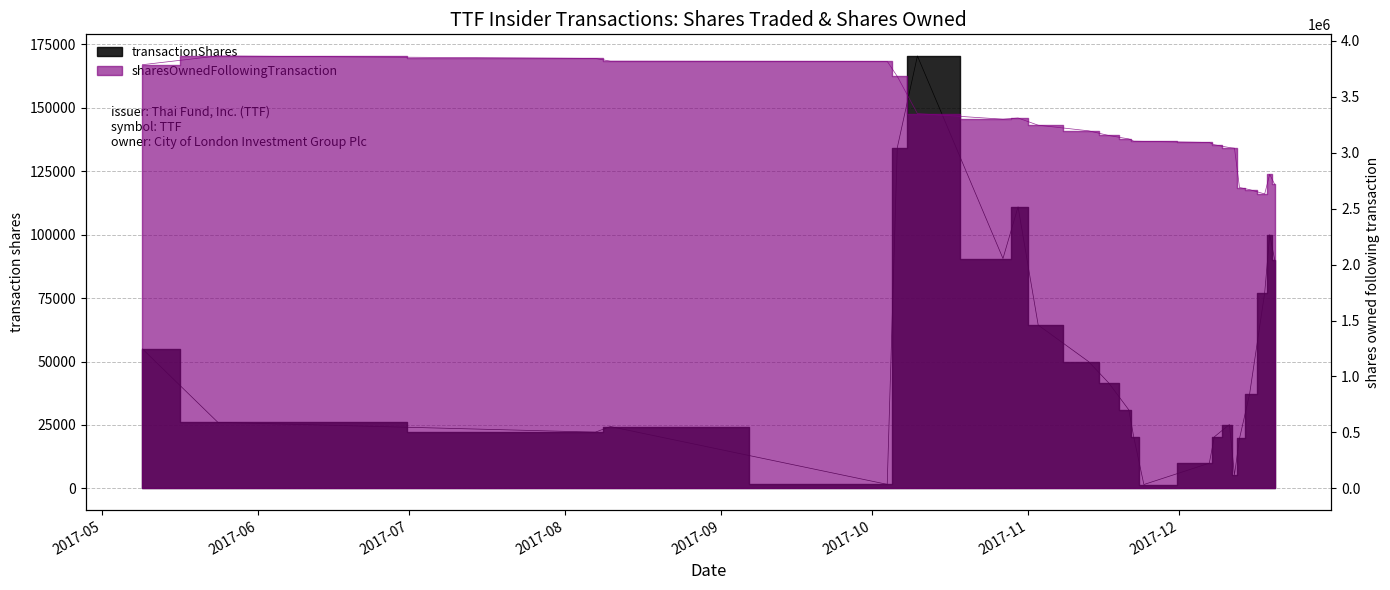

At which category does transactionShares reach its first local valley?

2017-08-07